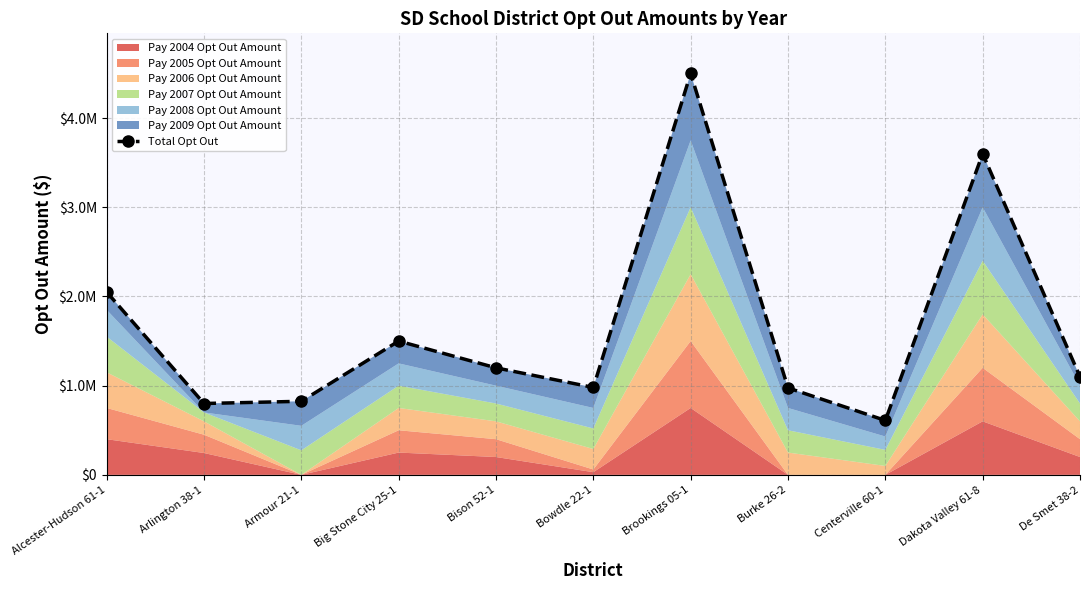

Reading left to right, transcribe all the data shown in this chart.

Alcester-Hudson 61-1=2050000	Arlington 38-1=800000	Armour 21-1=825000	Big Stone City 25-1=1500000	Bison 52-1=1200000	Bowdle 22-1=980000	Brookings 05-1=4500000	Burke 26-2=975000	Centerville 60-1=610000	Dakota Valley 61-8=3600000	De Smet 38-2=1100000